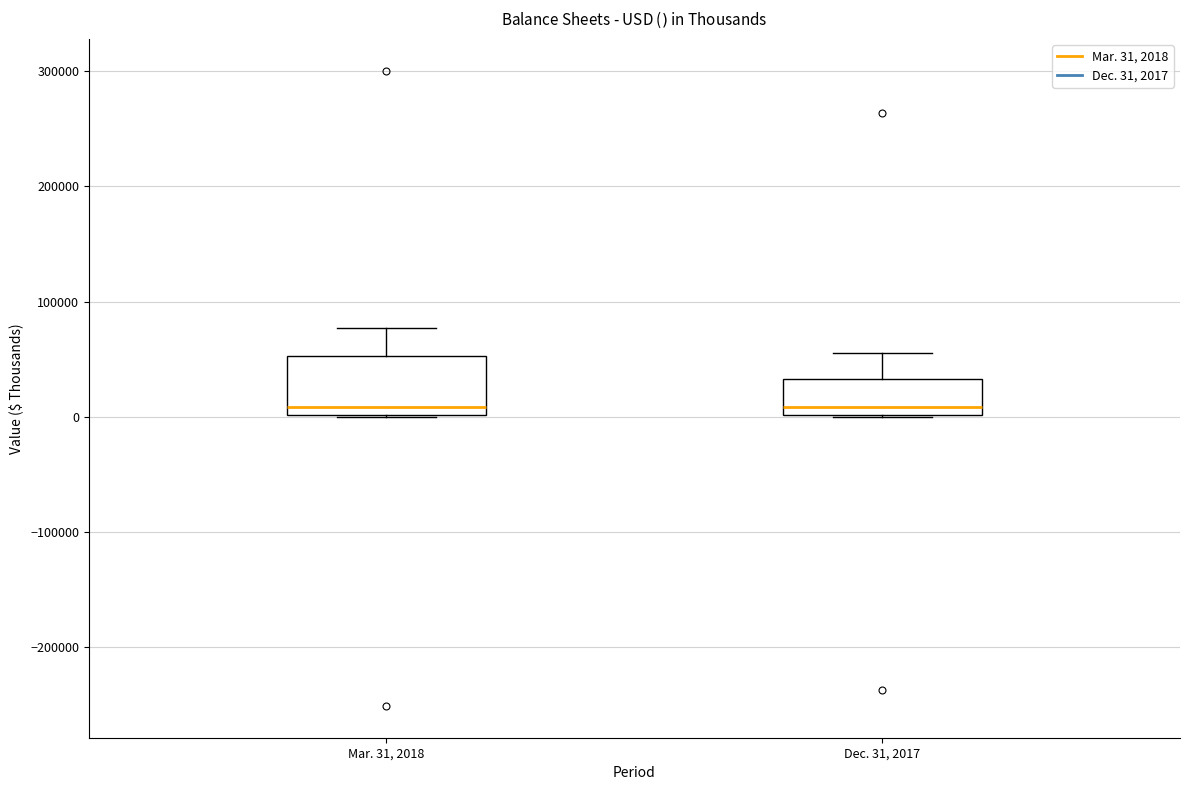

Comparing the boxes themselves (not the whiskers), which one is the tallest?

Mar. 31, 2018